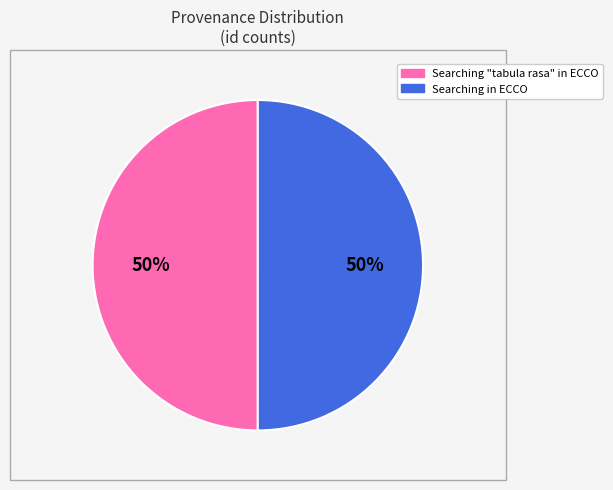

Is the sum of Searching in ECCO and Searching "tabula rasa" in ECCO greater than half?

Yes